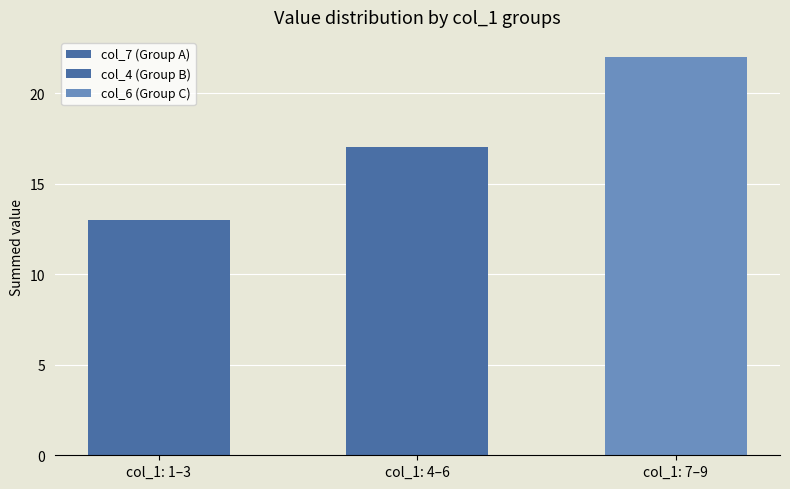

Reading left to right, transcribe all the data shown in this chart.

13	17	22